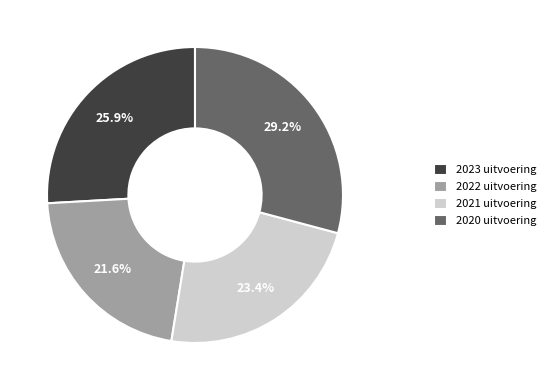

The 2023 uitvoering slice represents 17% of the pie. True or false?

False